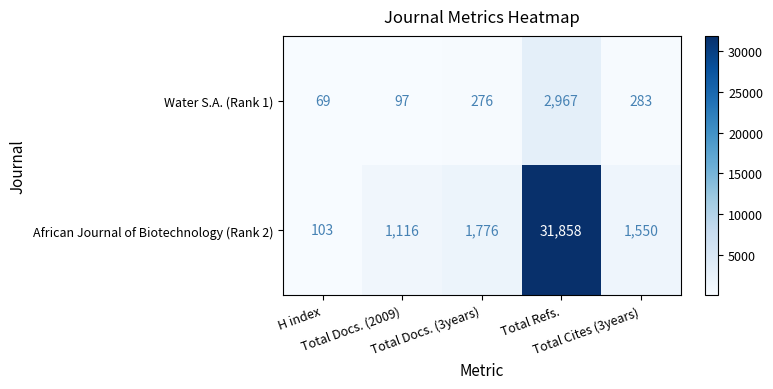

Rank the series by their maximum value, from highest to lowest.

African Journal of Biotechnology (Rank 2), Water S.A. (Rank 1)